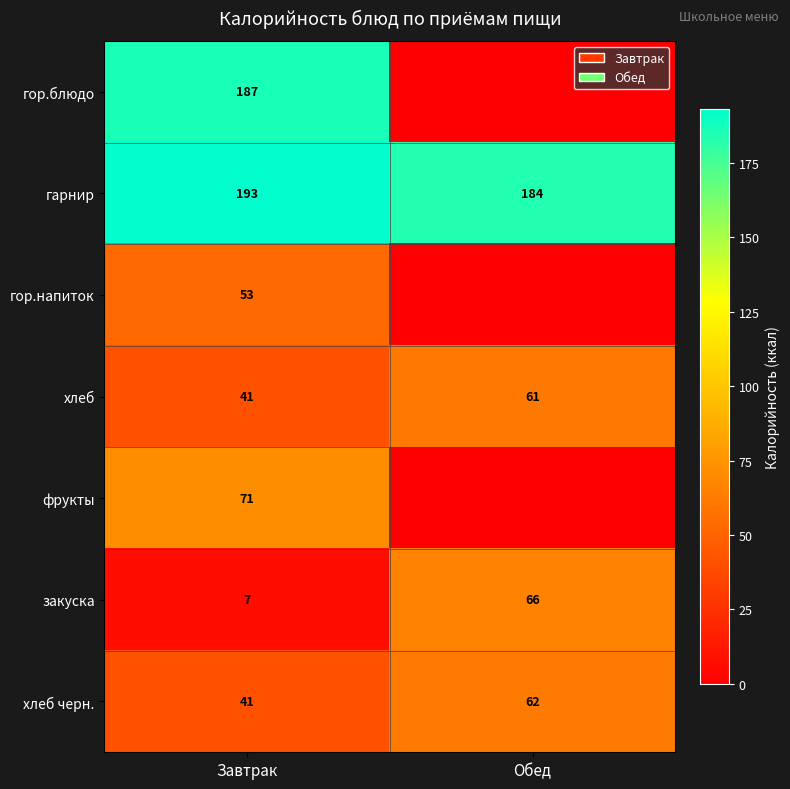

At which label is хлеб closest to 51?

Завтрак